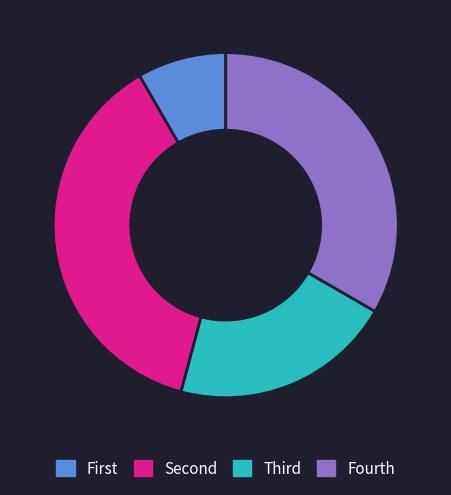

Rank the categories by value from lowest to highest.

First, Third, Fourth, Second